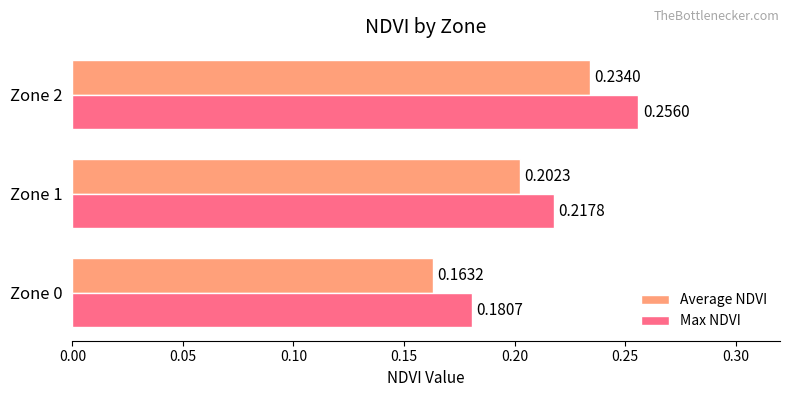

What is the sum of all Max NDVI values?

0.7